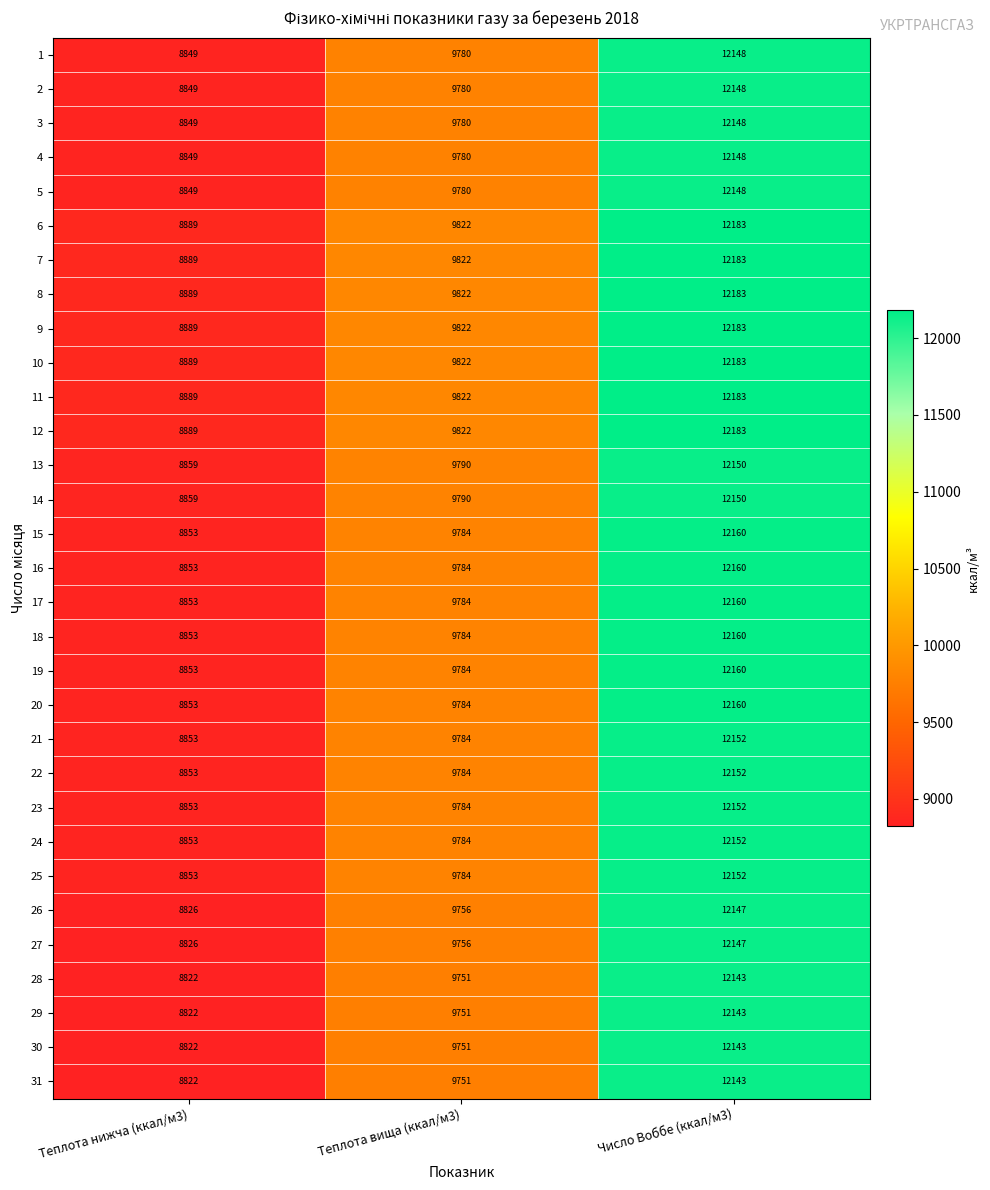

What is the sum of the 21 values at Число Воббе (ккал/м3) and Теплота нижча (ккал/м3)?

21005